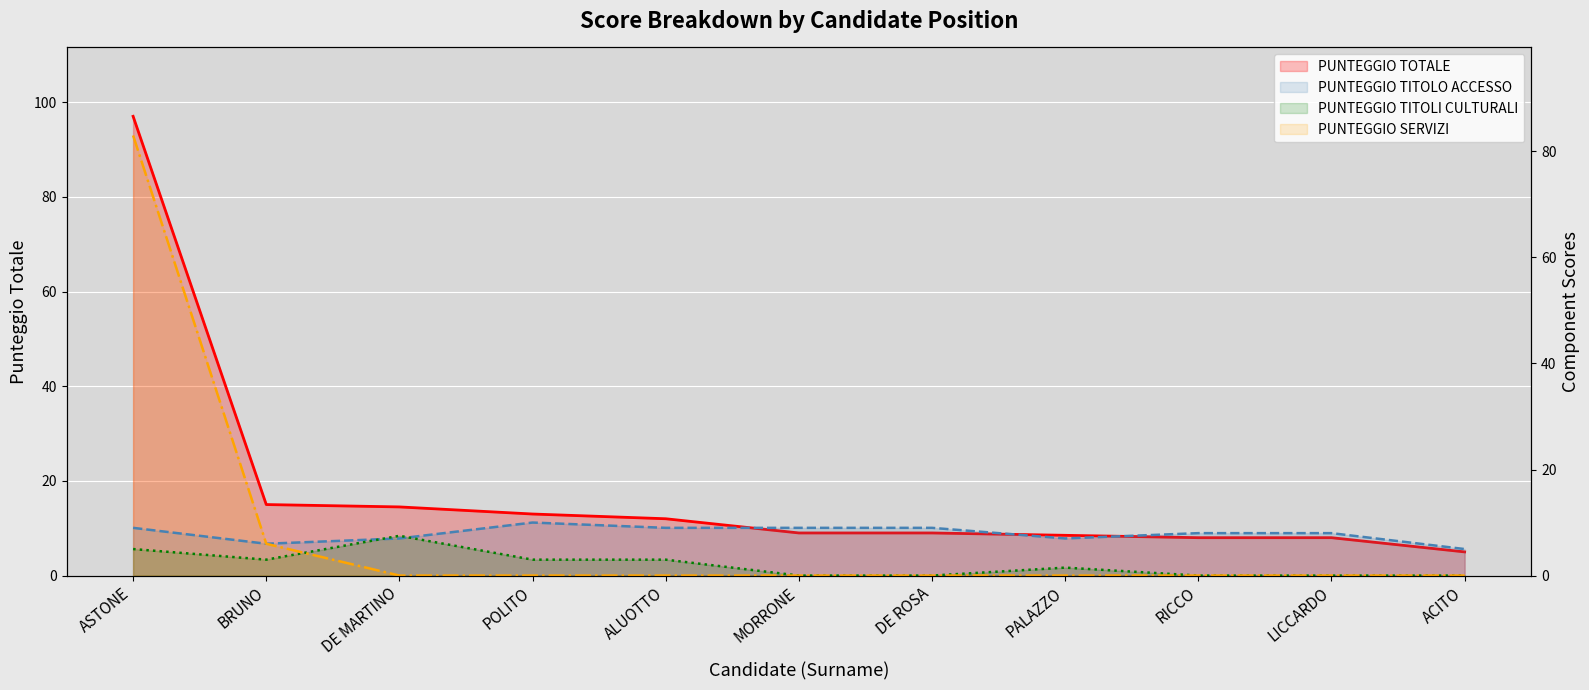

How many lines are shown in the chart?

4